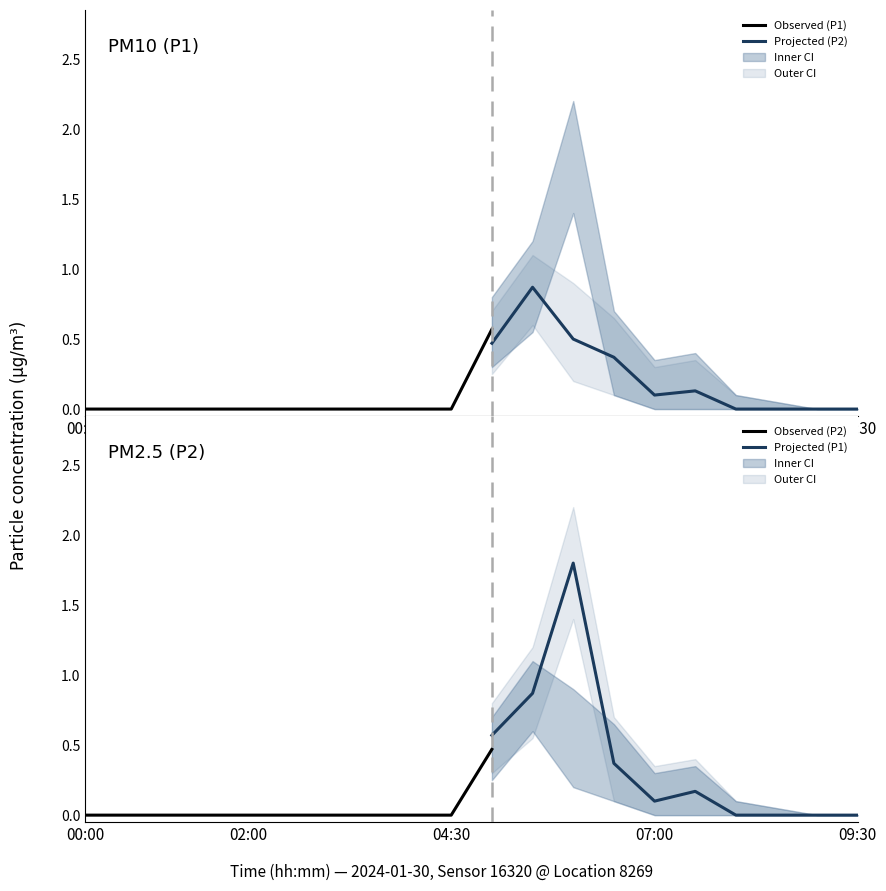

The value of P2_lower at 00:30 is 0.0. True or false?

True